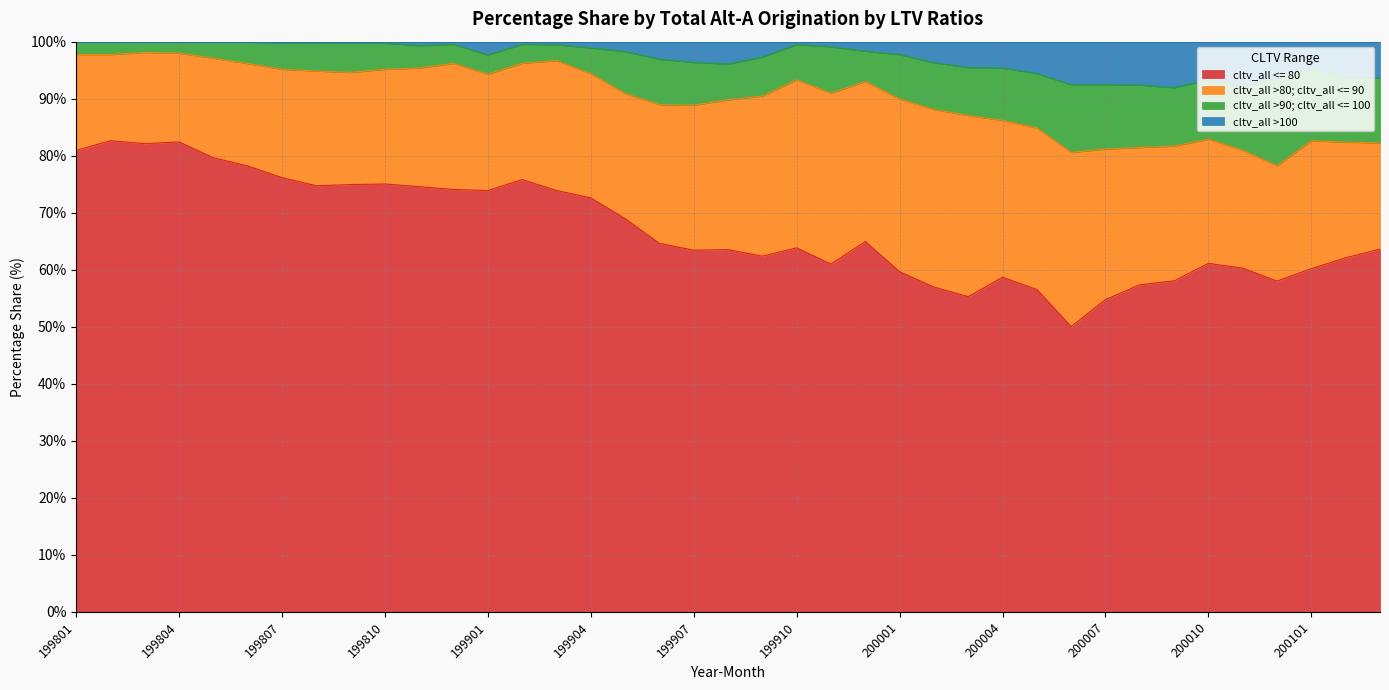

What is the sum of all cltv_all <= 80 values?

2617.1